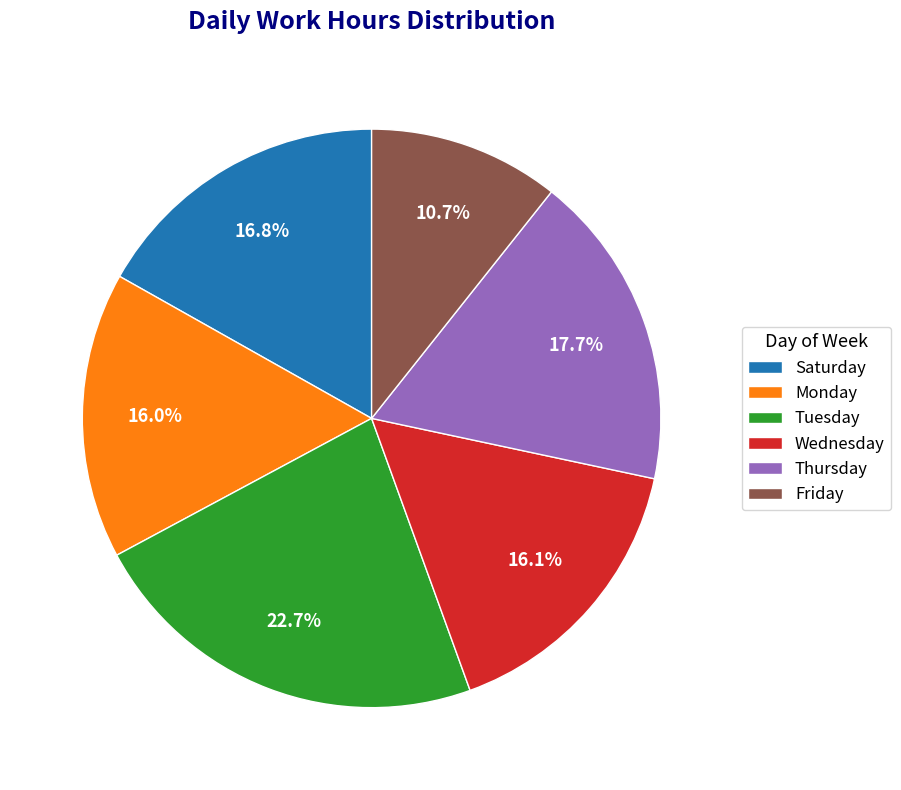

Is Friday the majority of the pie?

No